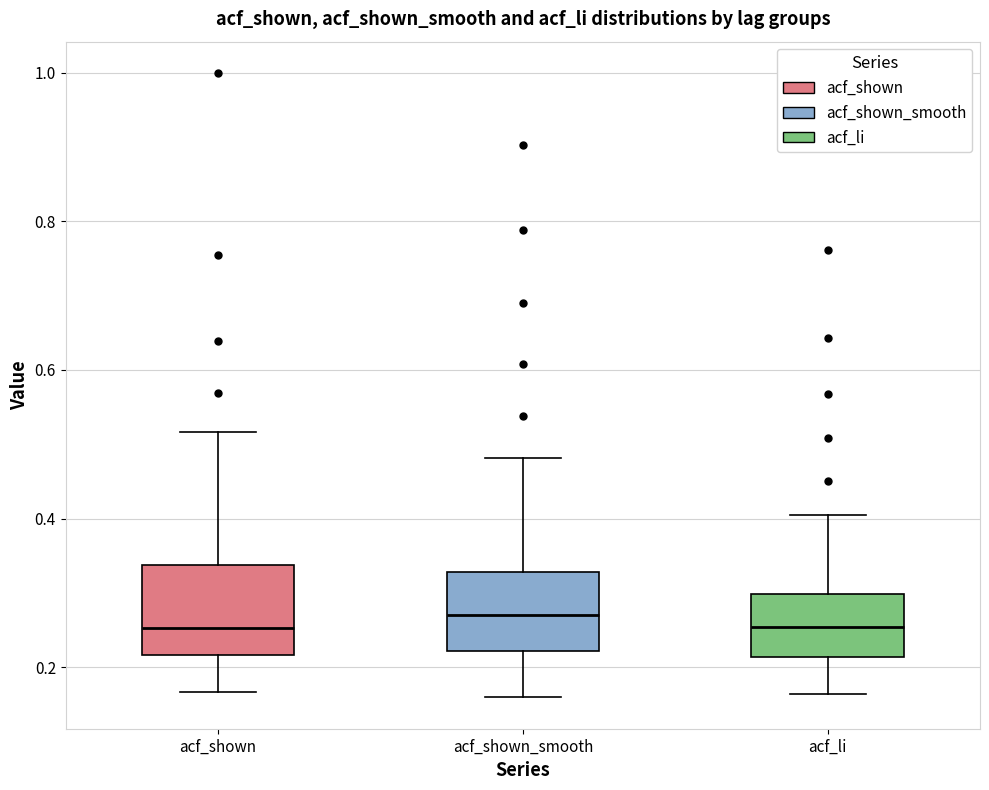

Reading left to right, transcribe this box plot: for each box, give where its median line is, the range the box spans, and where its two whiskers end, as read against the y-axis. The values are not printed on the chart, so give them approximately, as read against the axis.

acf_shown: median 0.26, box 0.22 to 0.34, whiskers 0.16 to 0.52
acf_shown_smooth: median 0.28, box 0.22 to 0.32, whiskers 0.16 to 0.48
acf_li: median 0.26, box 0.22 to 0.30, whiskers 0.16 to 0.40